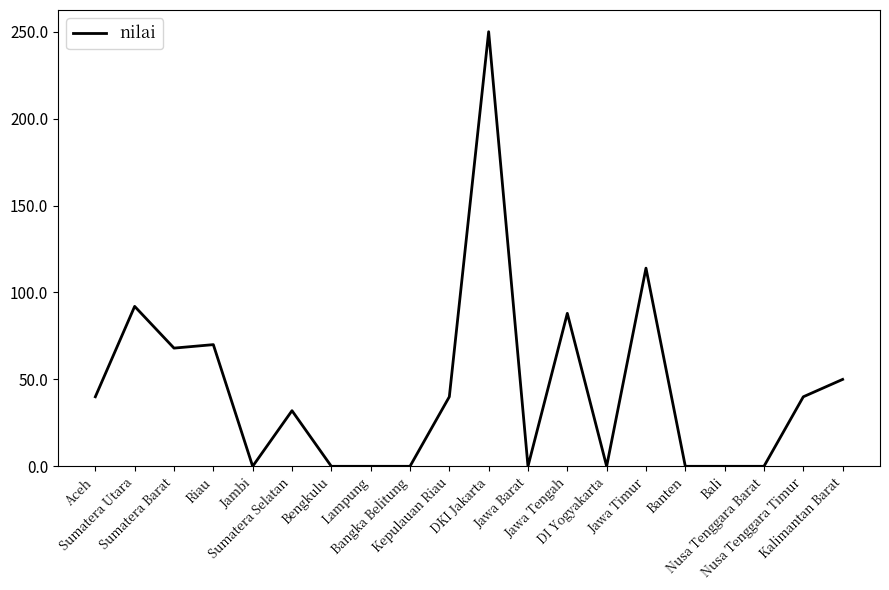

Is it true that the value at Aceh is 57?

False